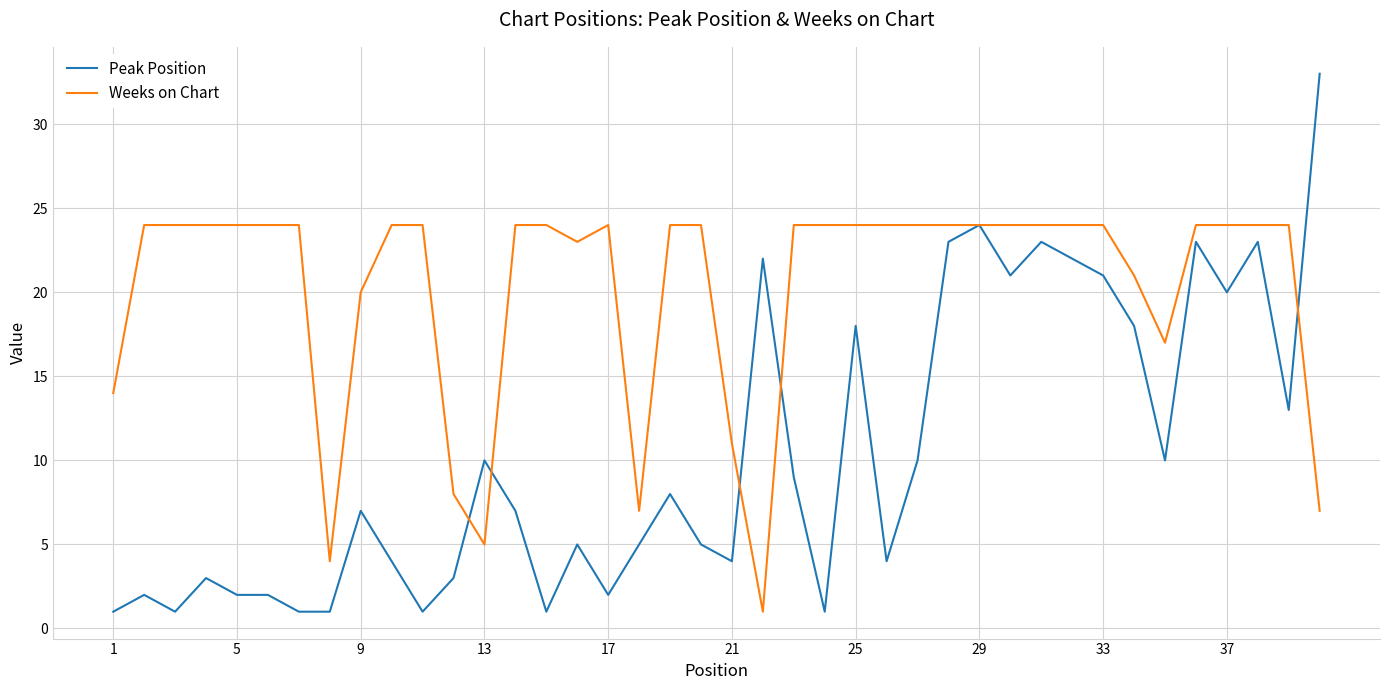

List the series in order of their peak value, lowest first.

Weeks on Chart, Peak Position